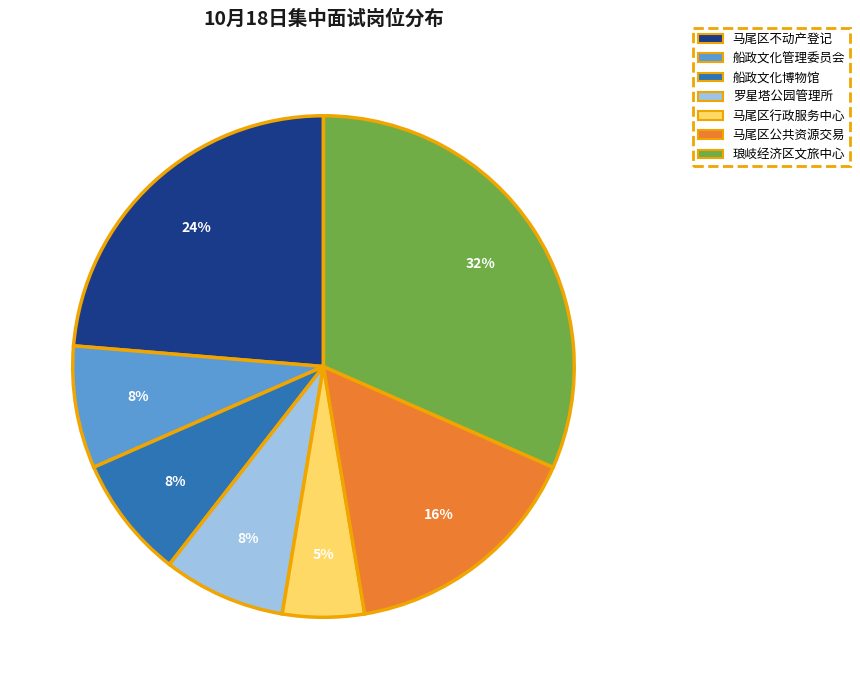

What percentage is the 马尾区行政服务中心 slice, to the nearest percent?

5%